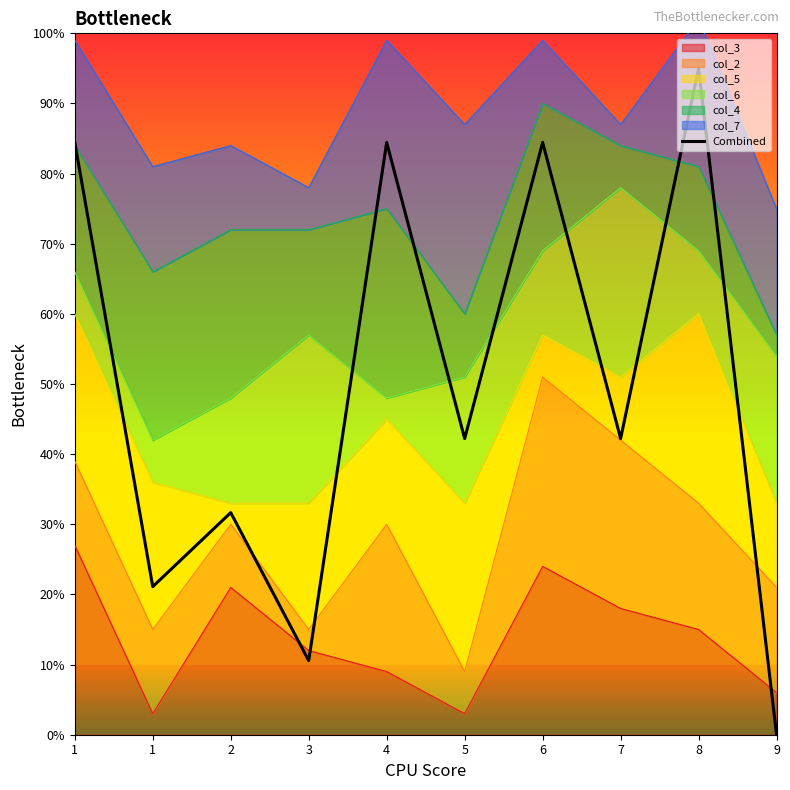

The value at 1 is 8.4. True or false?

True